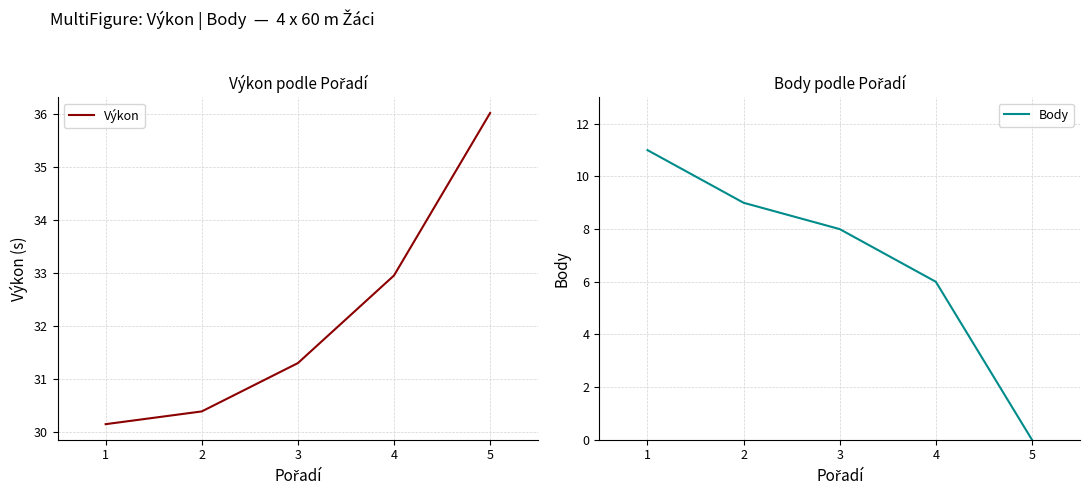

Reading left to right, transcribe all the data shown in this chart.

Výkon: 30.1	30.4	31.3	33.0	36.0
Body: 11.0	9.0	8.0	6.0	0.0